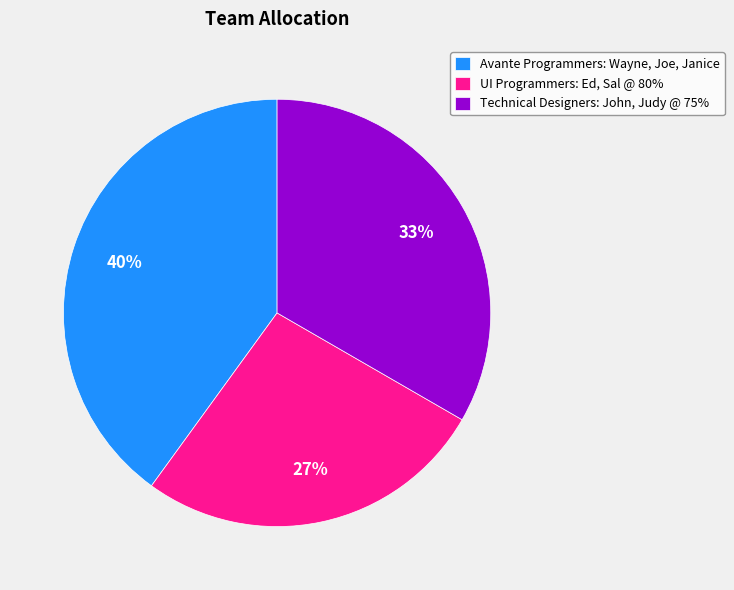

Is it true that Avante Programmers: Wayne, Joe, Janice is 40% of the pie?

True